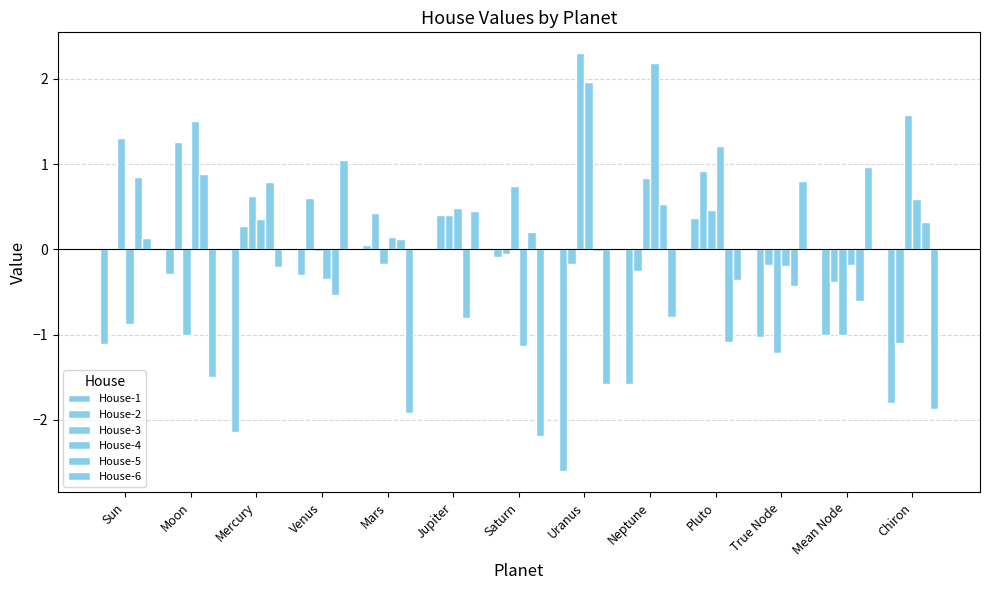

How many groups of bars are there?

13